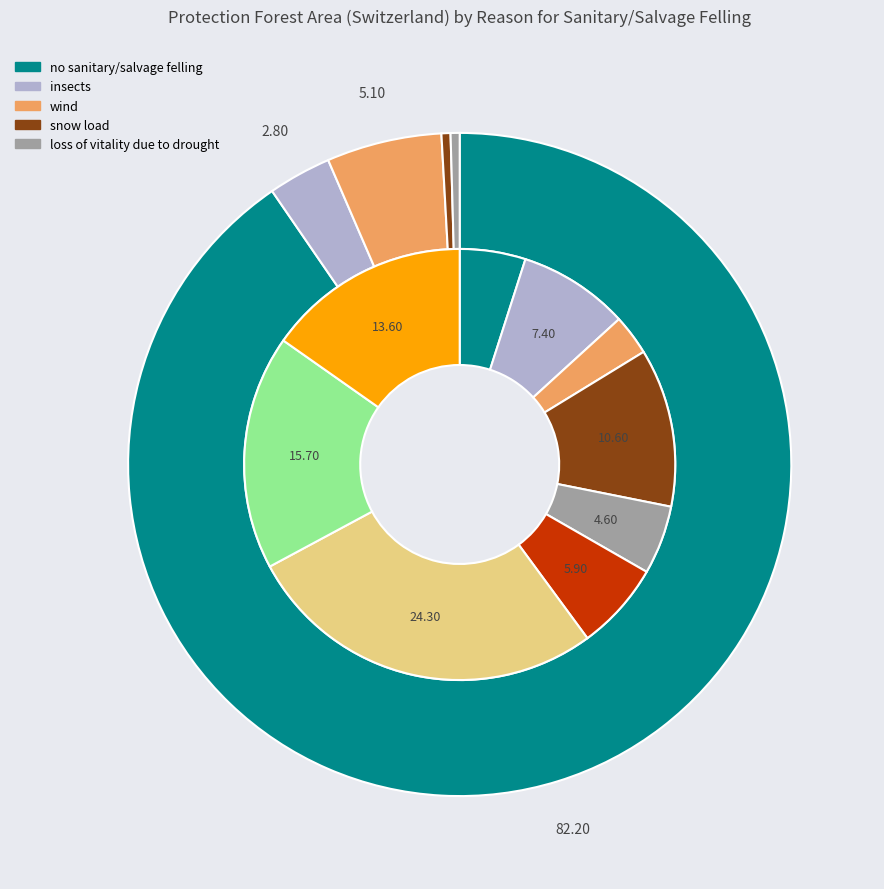

What percentage do other loss of vitality and insects together represent?

3.1%